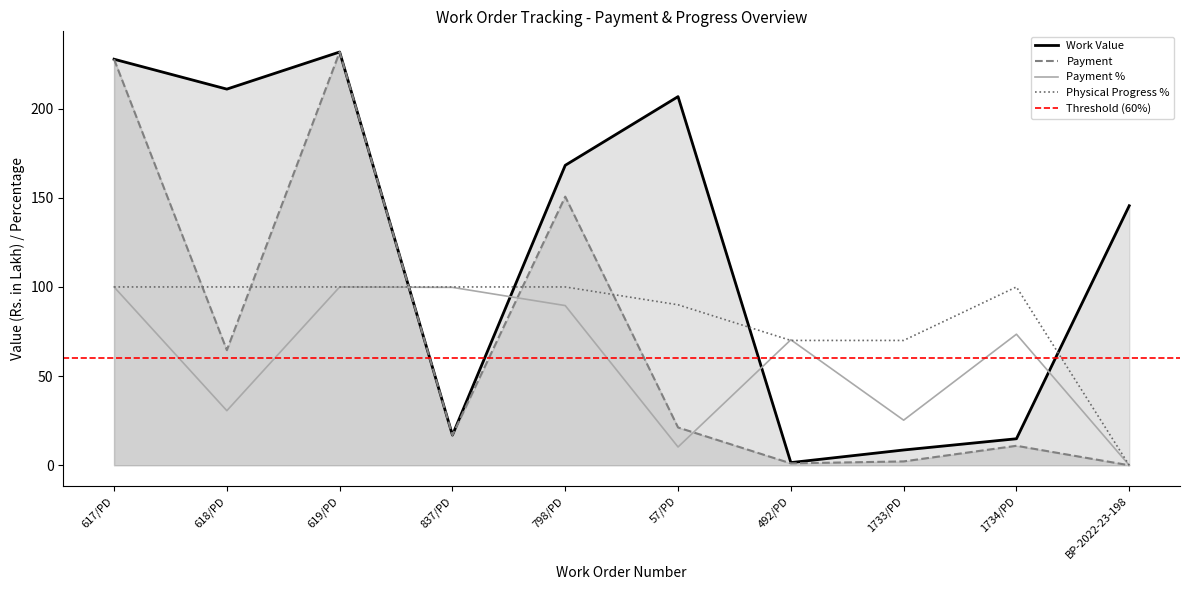

The value of Physical Progress % at 618/PD is 100.0. True or false?

True